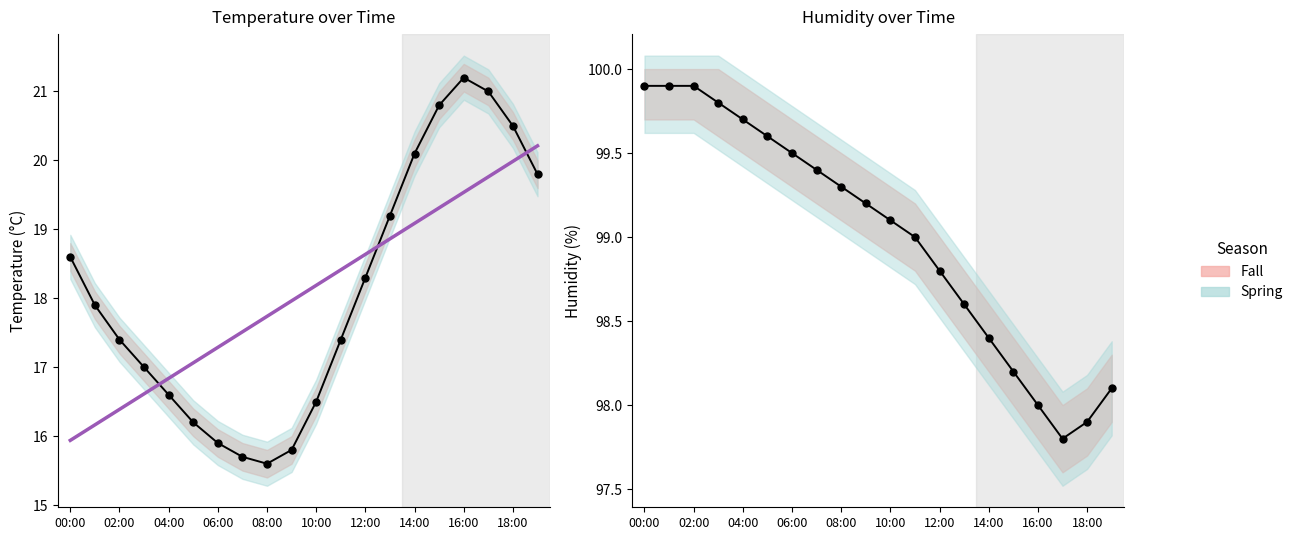

Read the humidity value at 18:00.

97.9